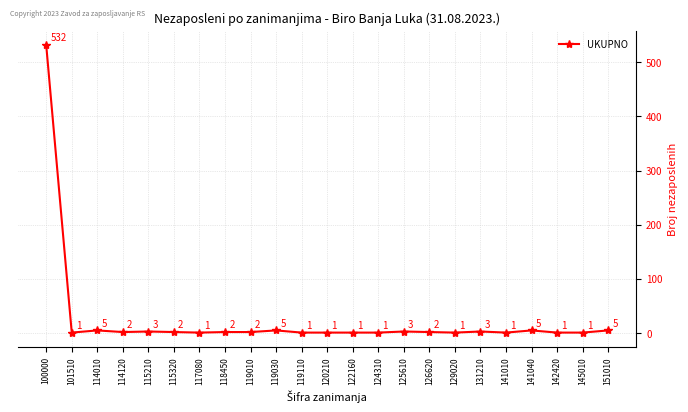

What is the greatest value displayed?

532